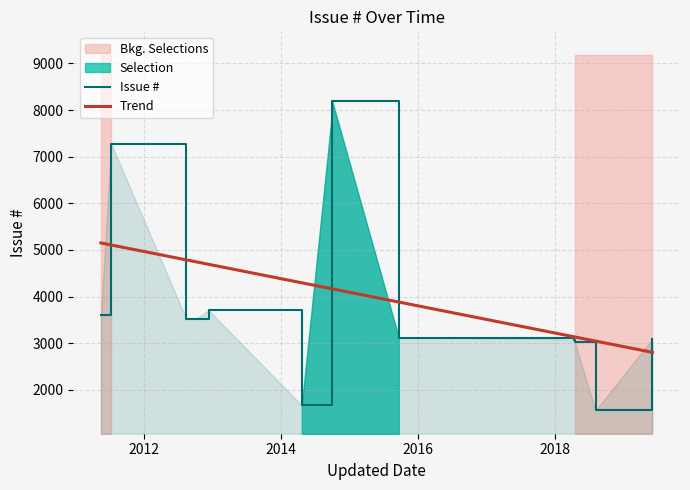

What is the difference between the maximum and minimum values in the Trend series?

2346.2